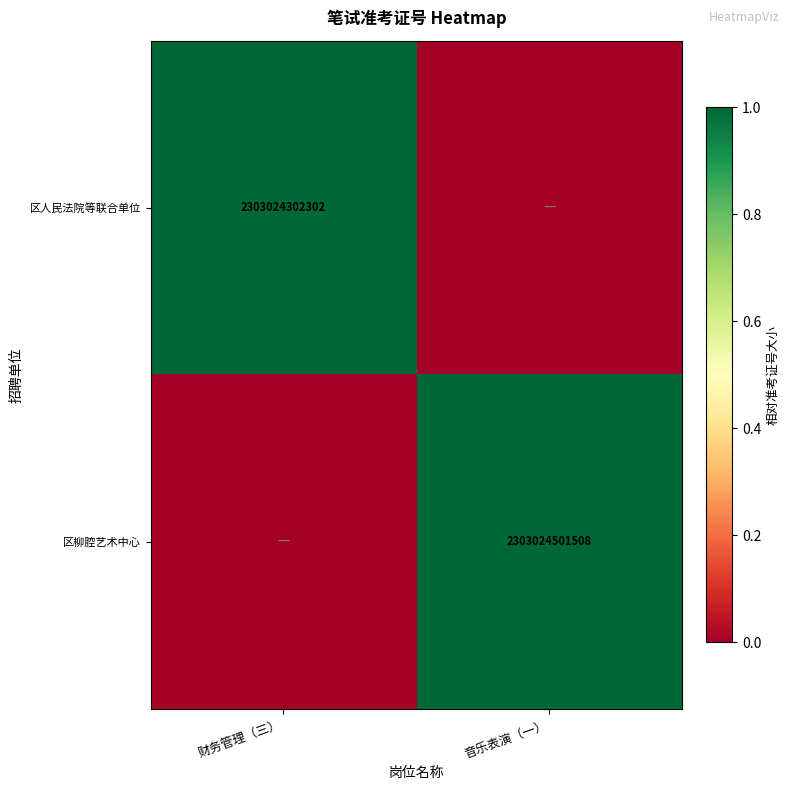

The 区柳腔艺术中心 series shows 3909799372036 at 音乐表演（一）. True or false?

False